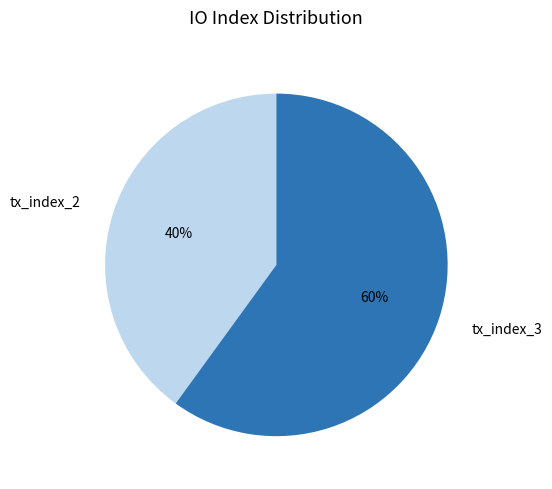

Is there any slice that represents more than half of the pie?

Yes